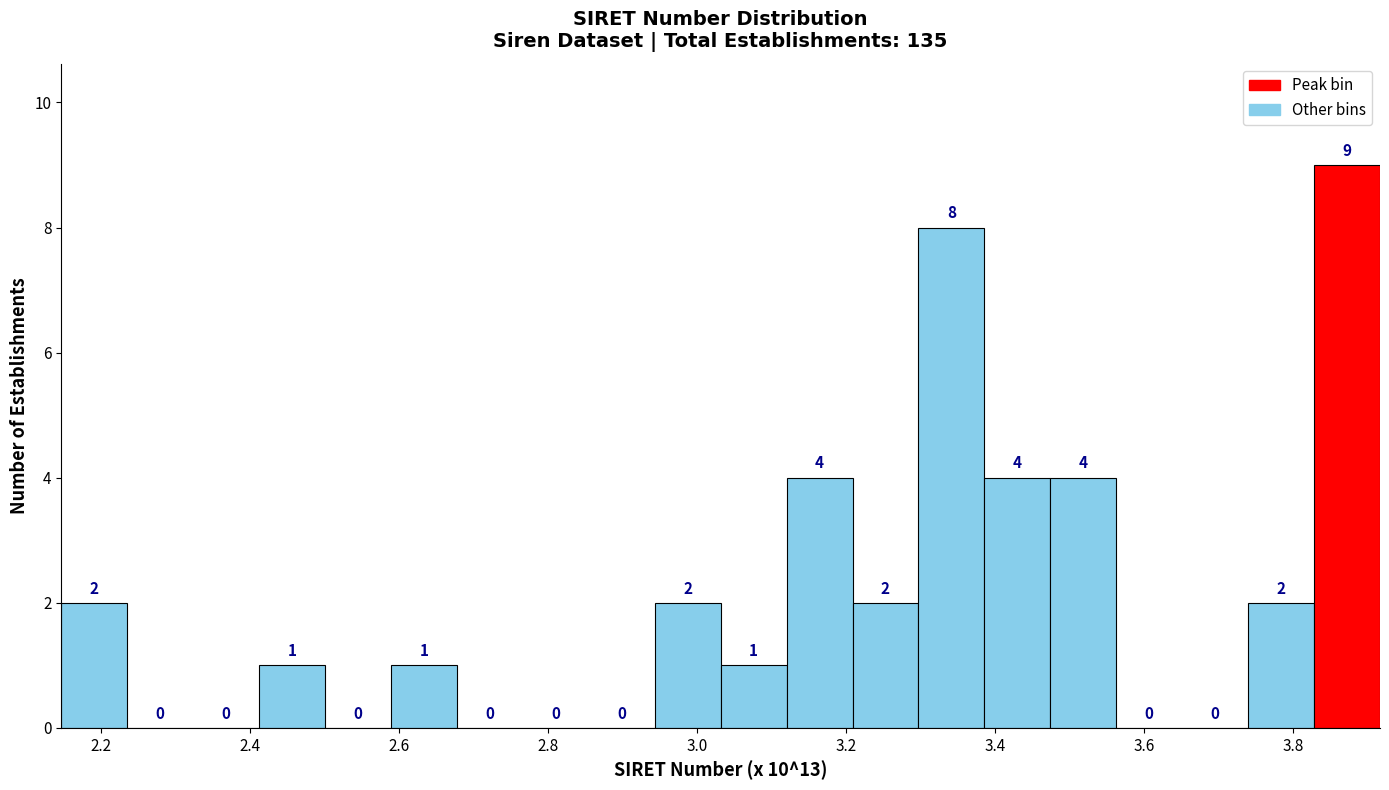

Reading left to right, list every bar in this chart as the range it spans on the x-axis followed by its height. The bar edges are not printed on the chart, so give them approximately, as read against the axis.

2.14 to 2.24: 2
2.24 to 2.32: 0
2.32 to 2.42: 0
2.42 to 2.50: 1
2.50 to 2.58: 0
2.58 to 2.68: 1
2.68 to 2.76: 0
2.76 to 2.86: 0
2.86 to 2.94: 0
2.94 to 3.04: 2
3.04 to 3.12: 1
3.12 to 3.20: 4
3.20 to 3.30: 2
3.30 to 3.38: 8
3.38 to 3.48: 4
3.48 to 3.56: 4
3.56 to 3.66: 0
3.66 to 3.74: 0
3.74 to 3.82: 2
3.82 to 3.92: 9